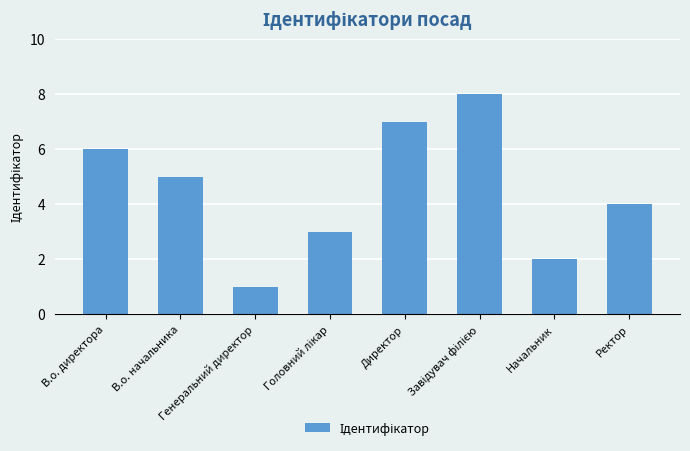

What is the difference between the values at Начальник and Ректор?

2